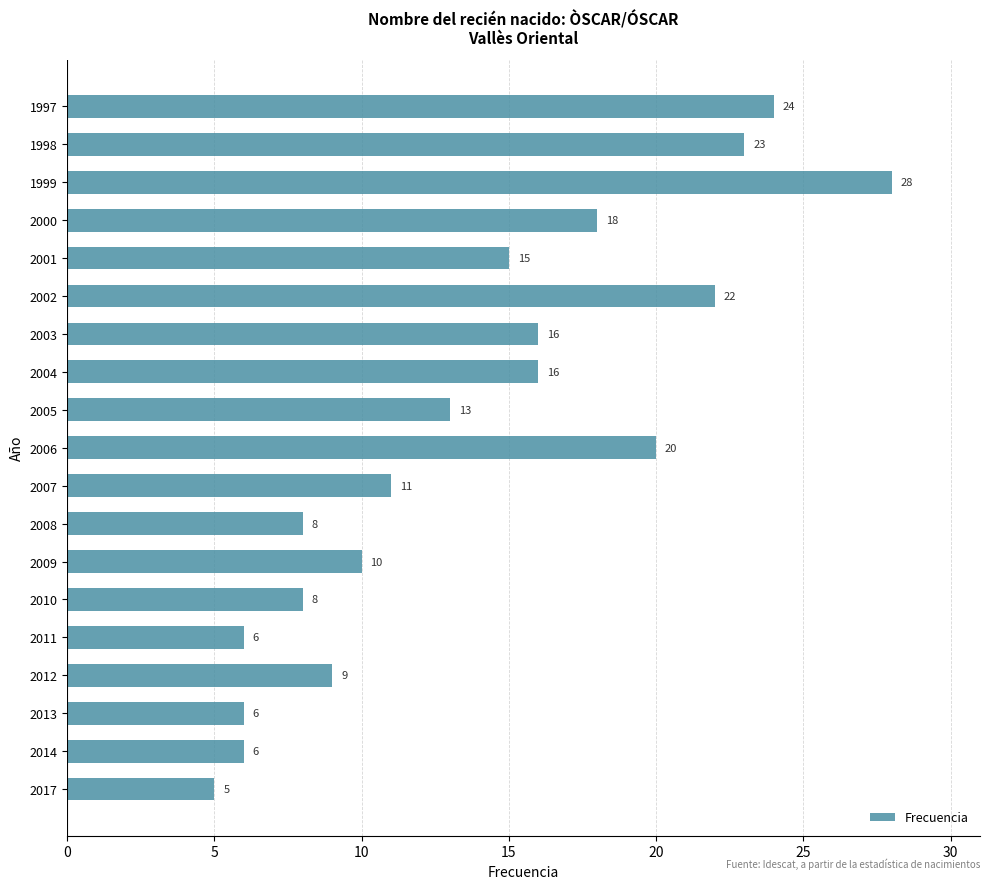

What is the difference between the values at 1999 and 2007?

17